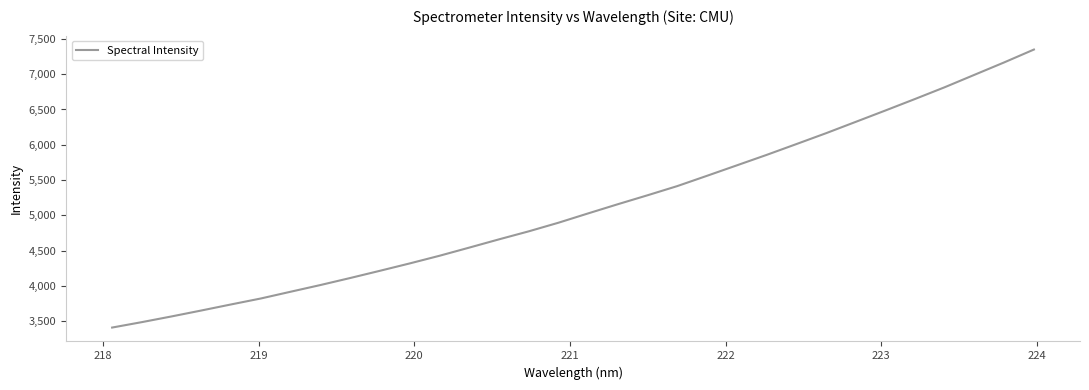

What is the maximum value shown in the chart?

7348.5